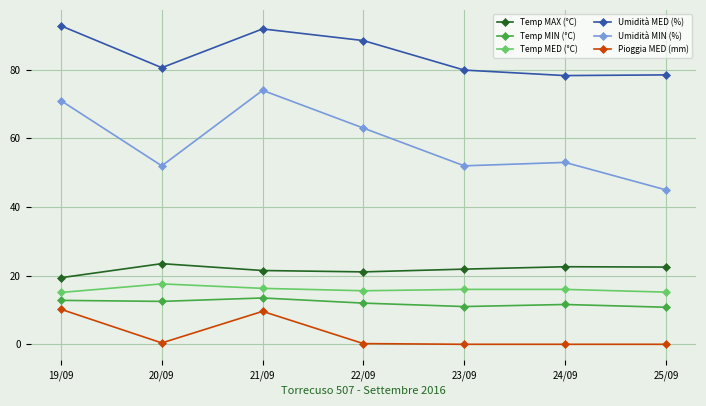

How many data points does each series have?

7